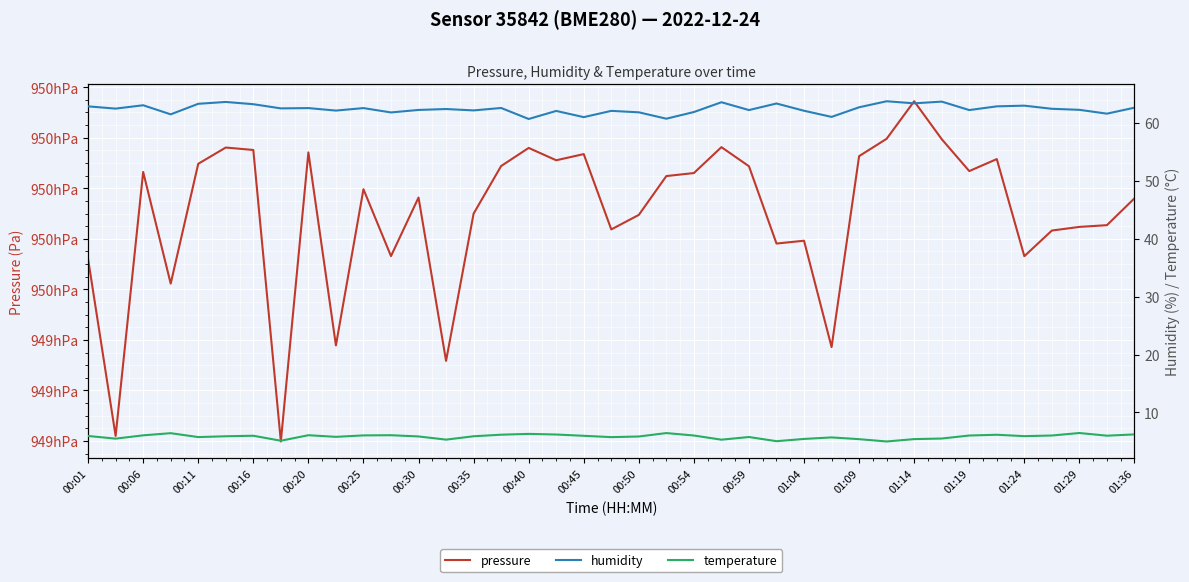

True or false: pressure and humidity cross at least once.

False